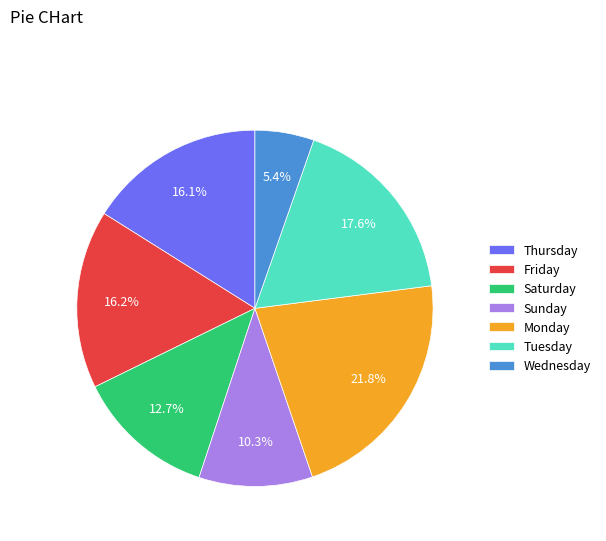

Does any single category account for the majority?

No